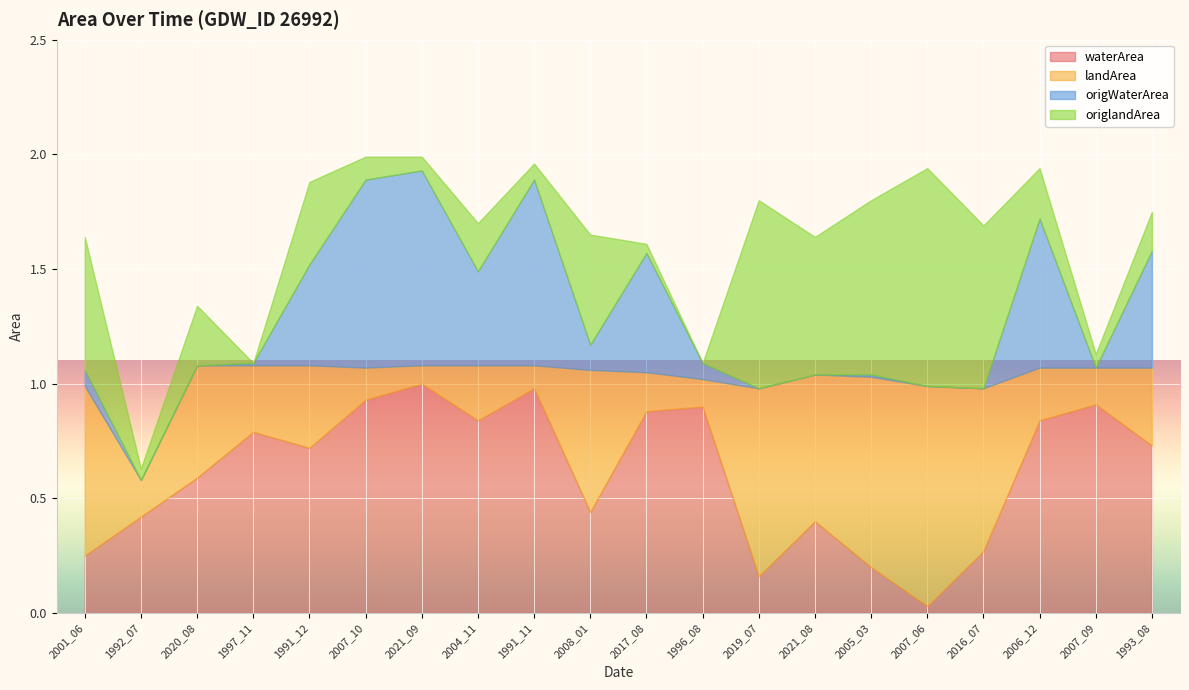

What is the total value across all series at 2017_08?

1.6